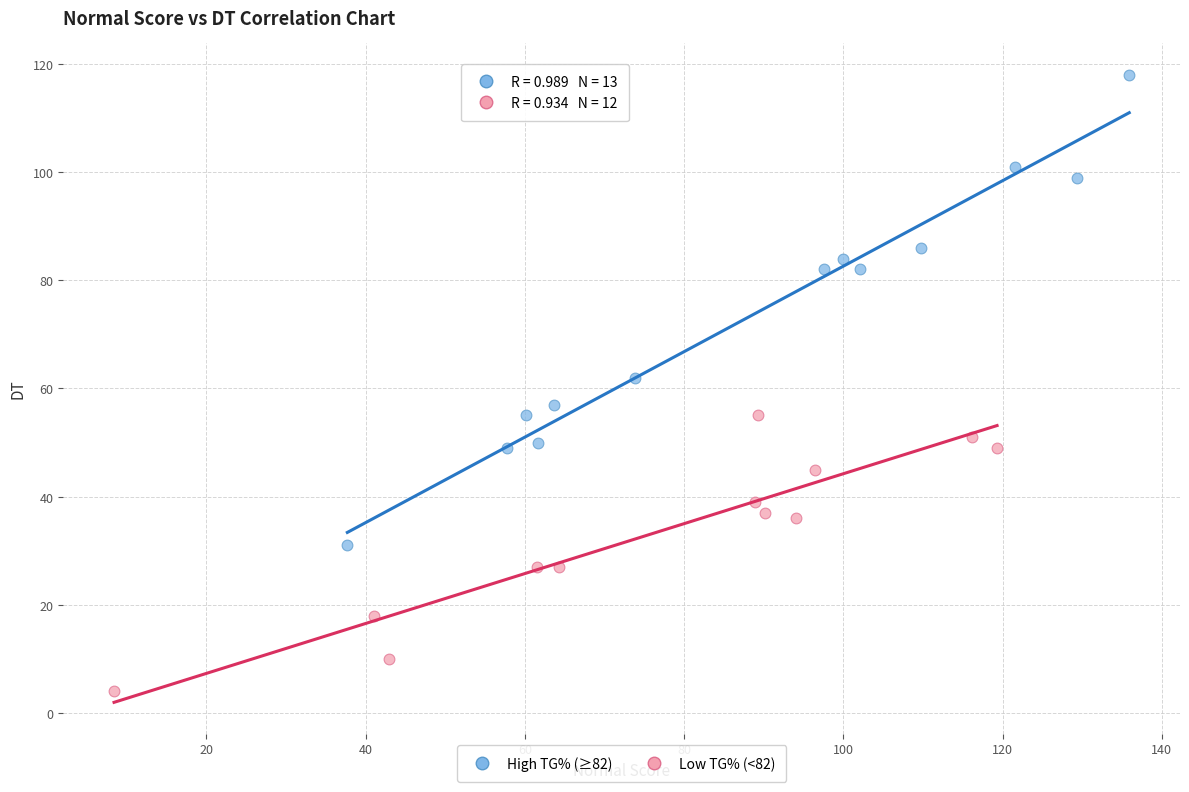

Which series has the largest Y range (max minus min)?

High TG% (≥82)